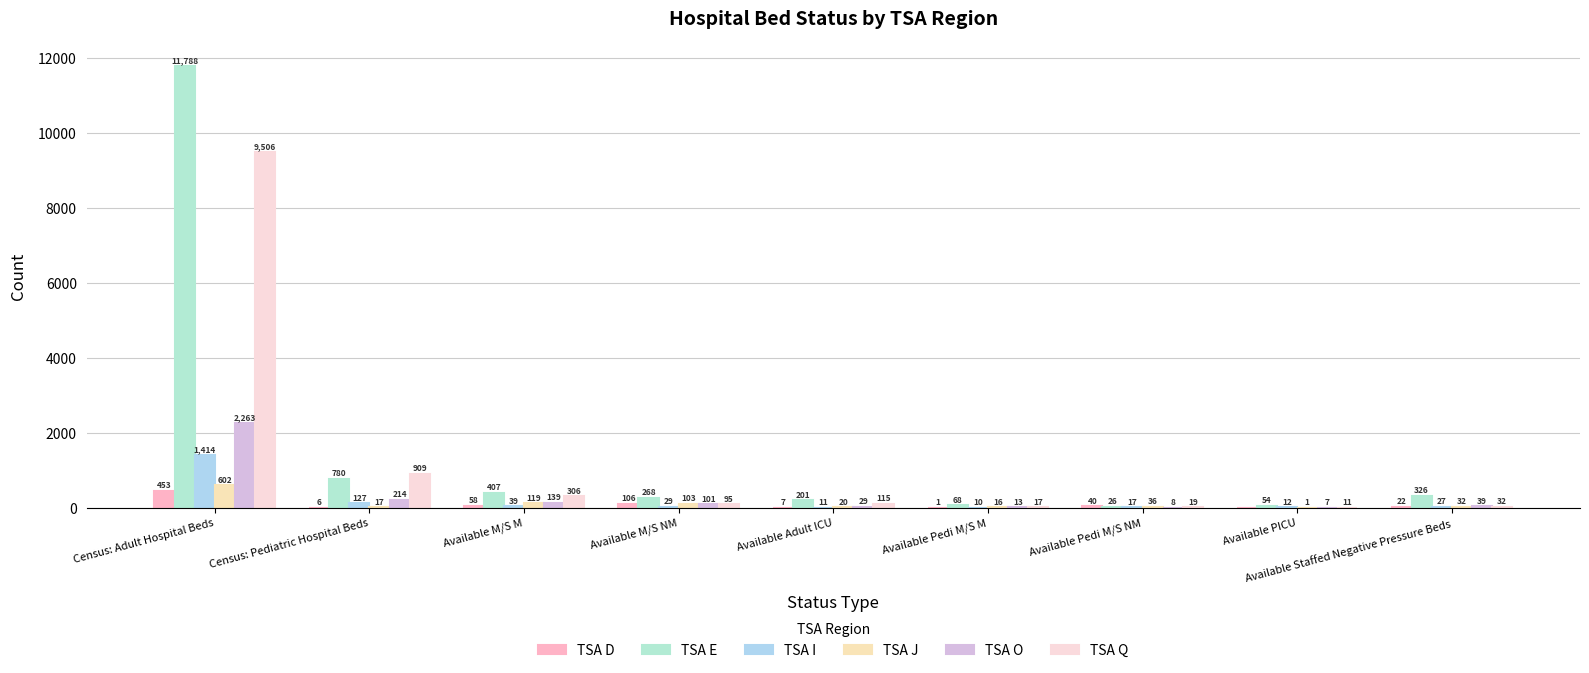

What position from the left is Available Adult ICU?

5